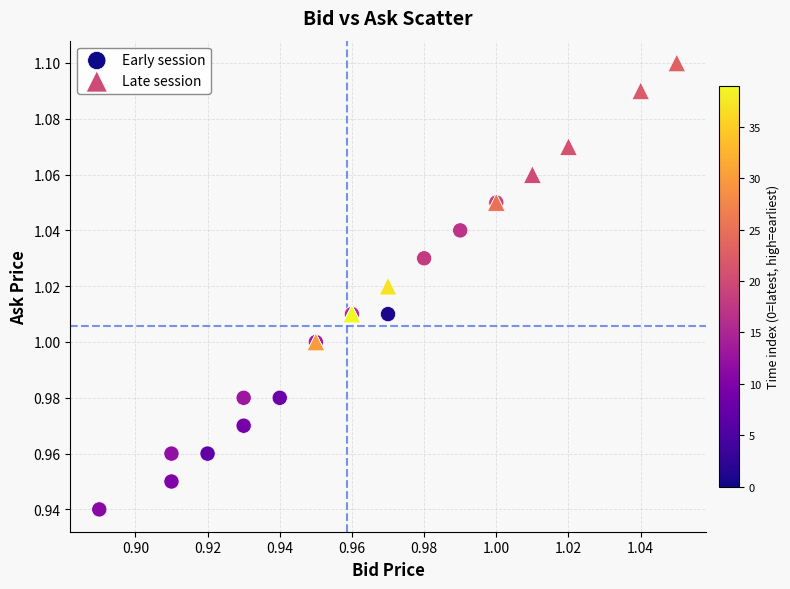

Which series has the largest Y range (max minus min)?

Early session